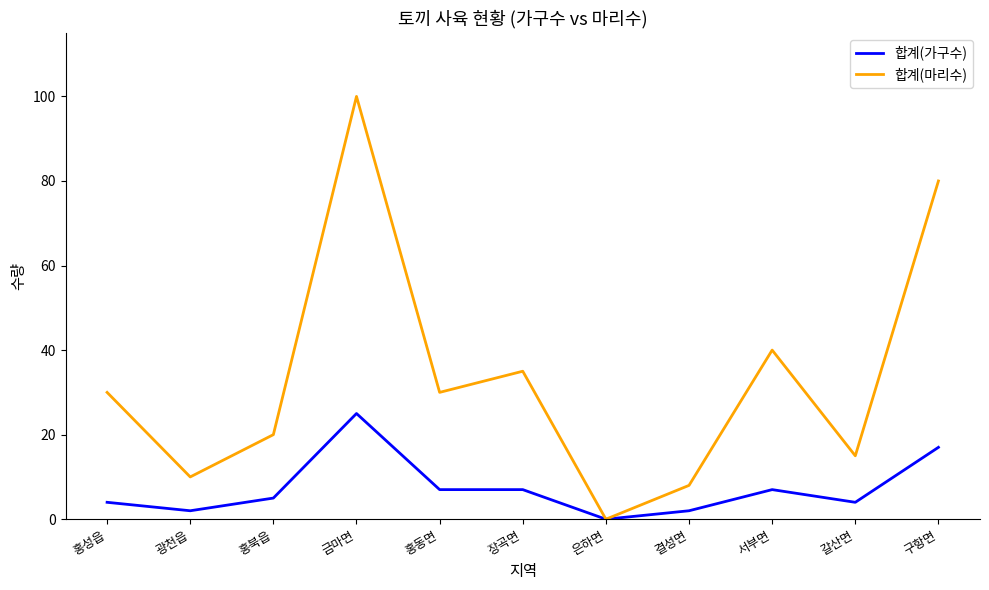

What is the total value across all series at 홍성읍?

34